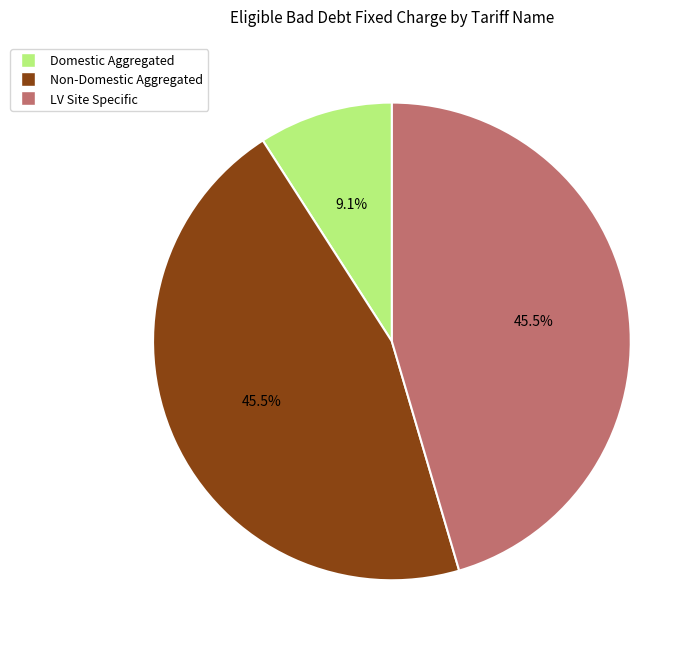

Count the number of slices in the pie.

3